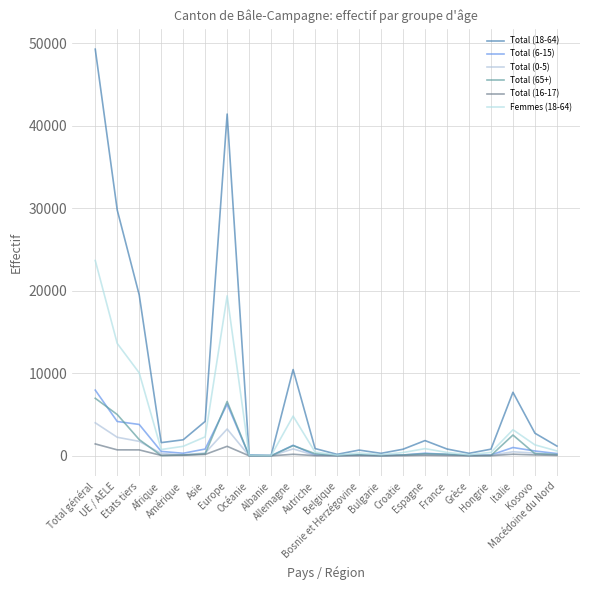

Which series has the largest total across all categories?

Total (18-64)